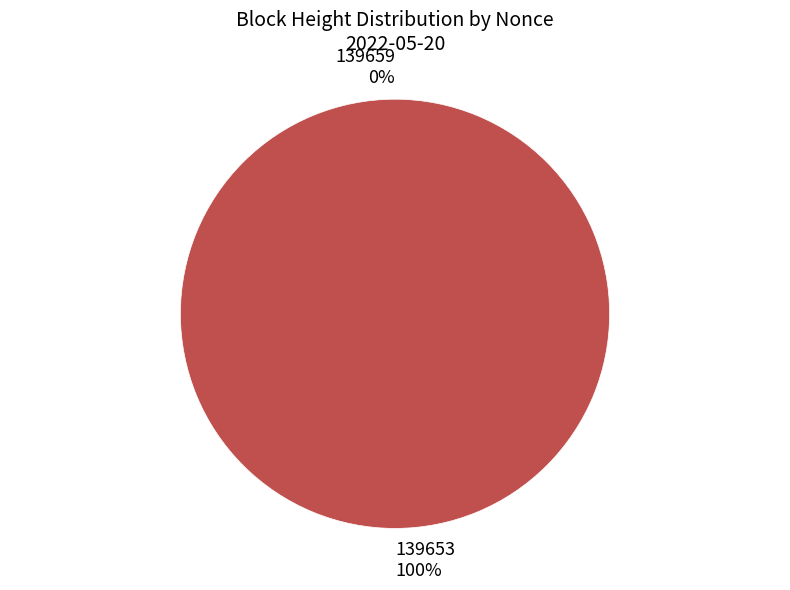

To the nearest percent, what is the combined percentage of 139659 and 139653?

100%